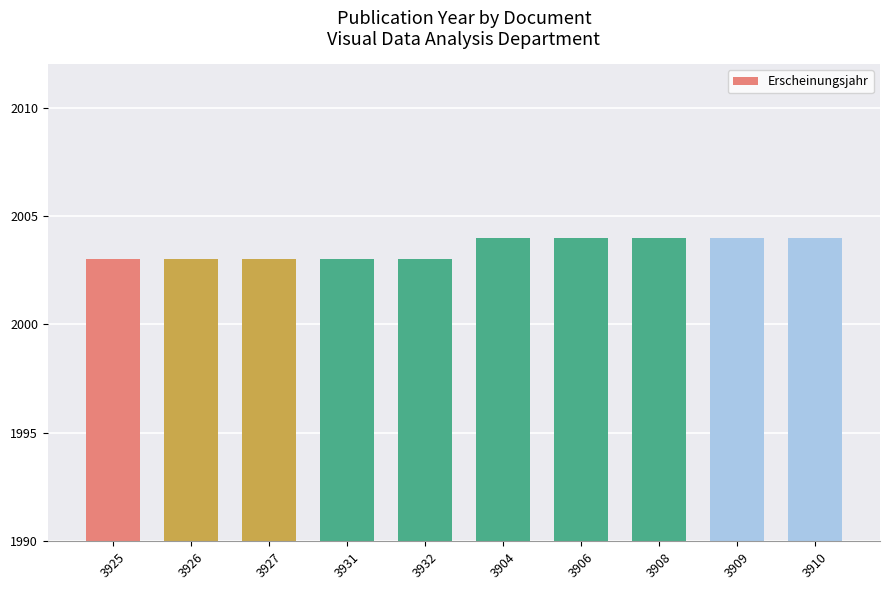

Count the number of categories in the chart.

10